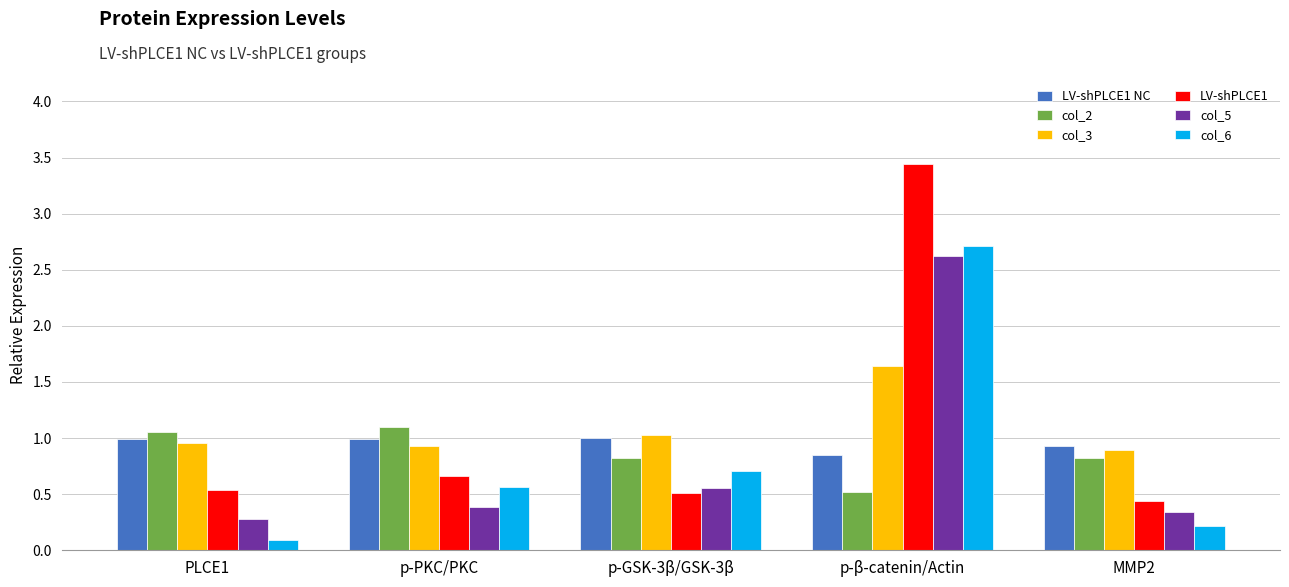

At which label does col_5 reach its peak?

p-β-catenin/Actin